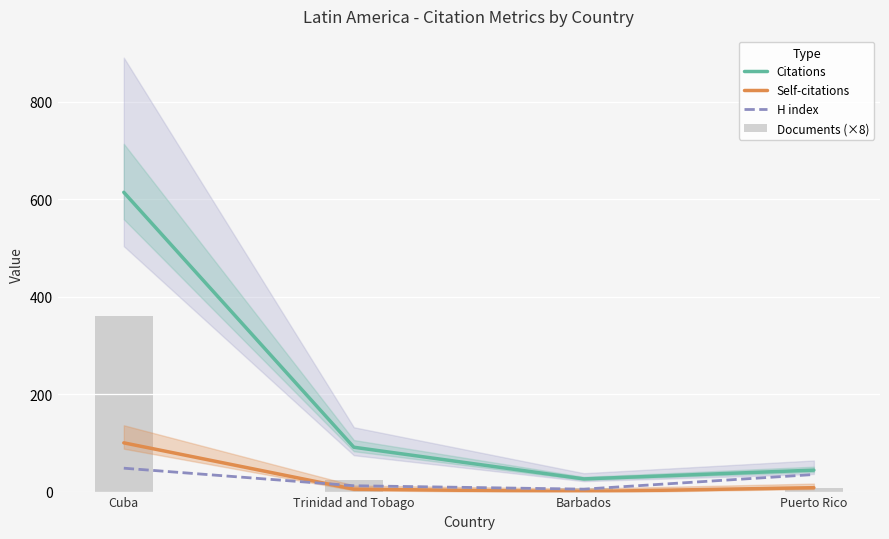

List the labels in order of Self-citations value, smallest first.

Barbados, Trinidad and Tobago, Puerto Rico, Cuba